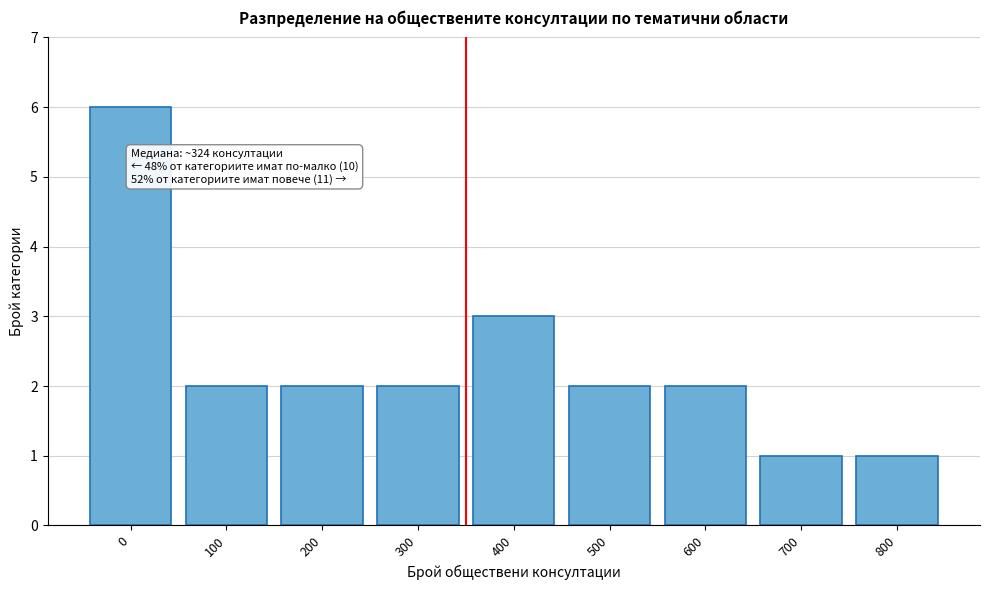

Reading left to right, list all the values displayed in this chart.

6	2	2	2	3	2	2	1	1